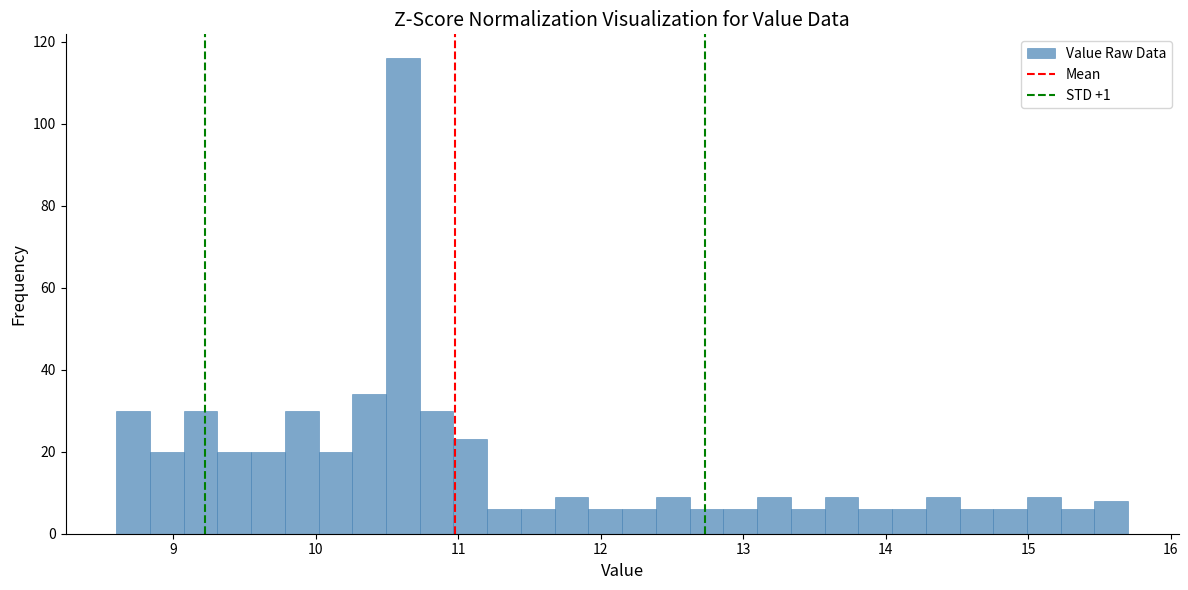

Read against the x-axis, roughly where is the centre of the tallest bar?

10.6